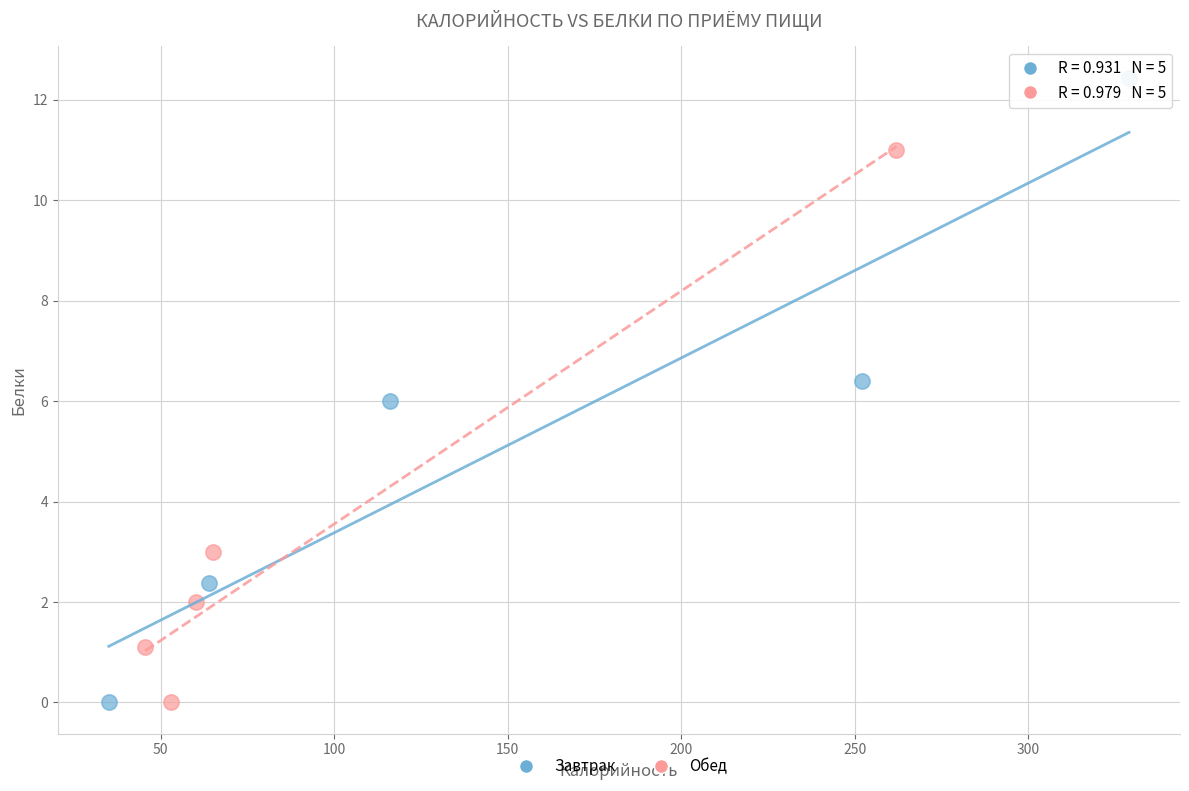

What are all the series names shown in the legend?

Завтрак, Обед